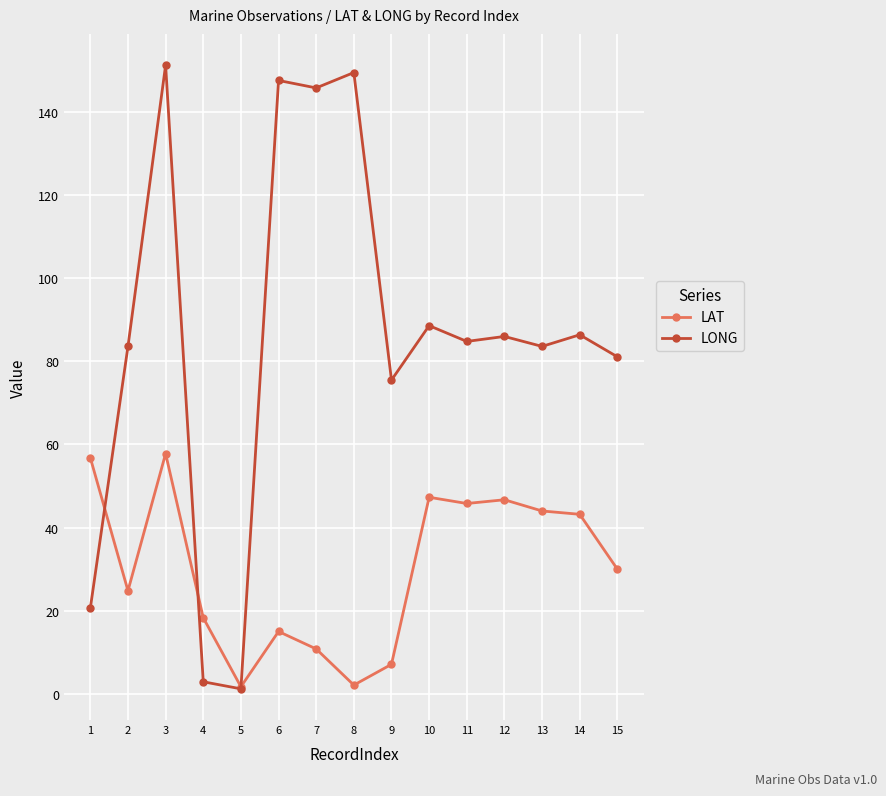

Between 6 and 14, which series saw the biggest shift?

LONG